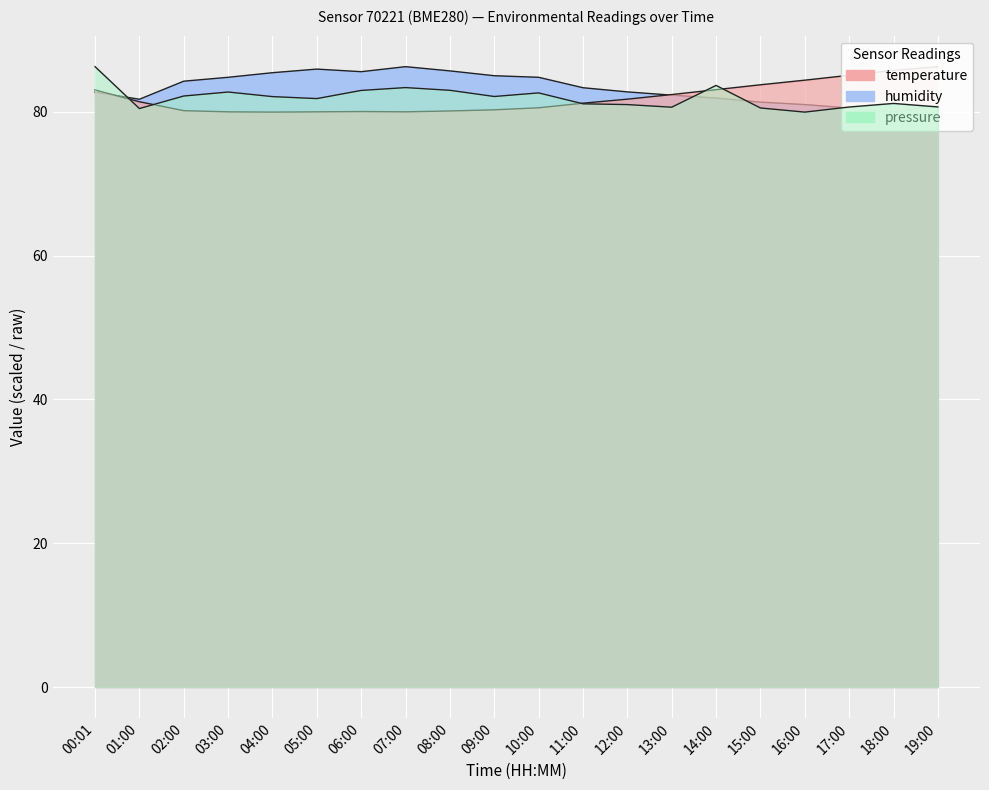

Rank the series at 04:00 from lowest to highest value.

temperature, pressure_norm, humidity